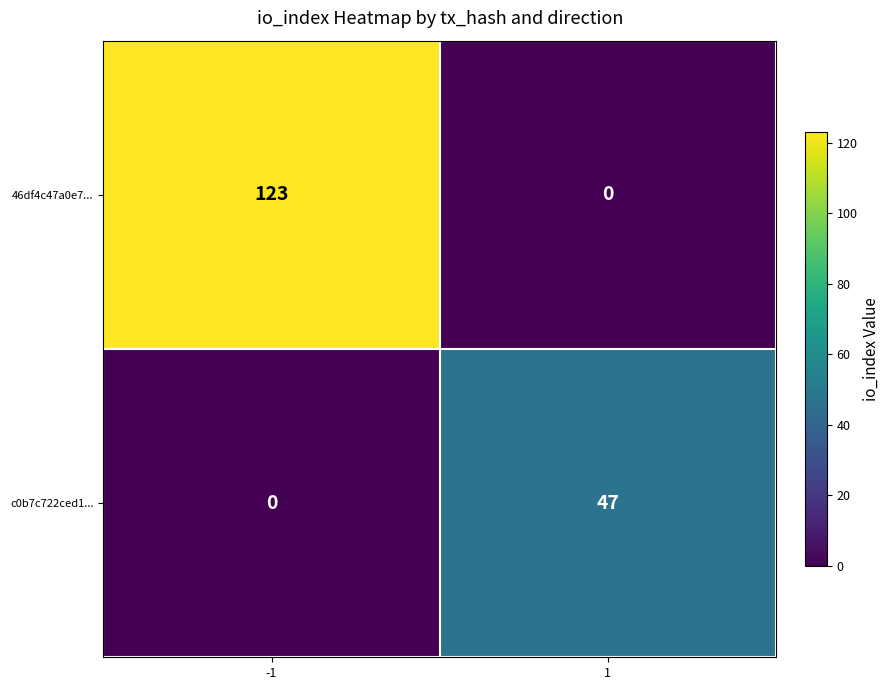

Count the number of data series in this chart.

2